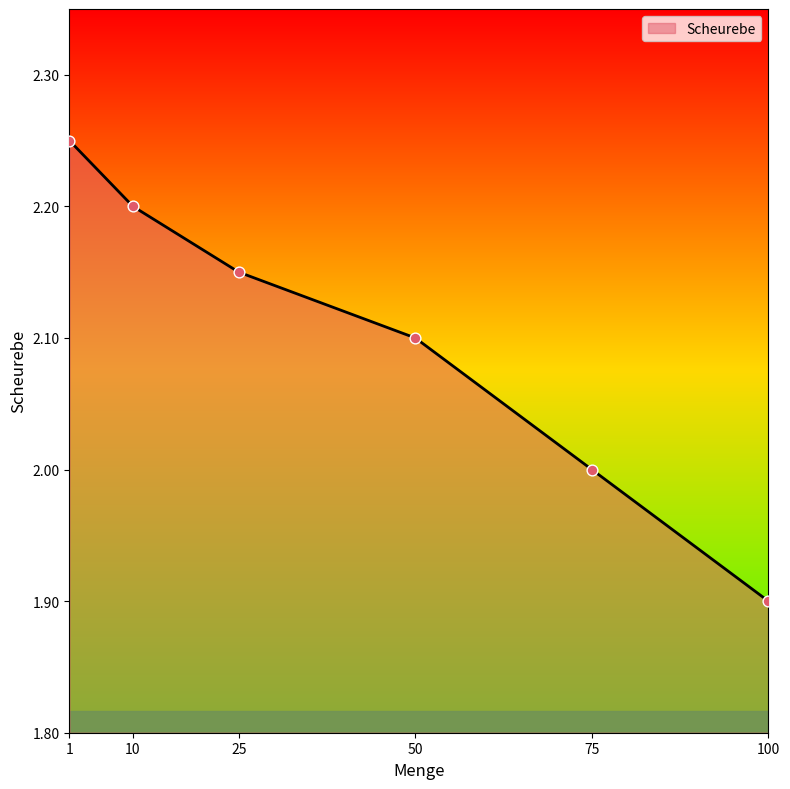

What is the change in value from 50 to 75?

-0.1